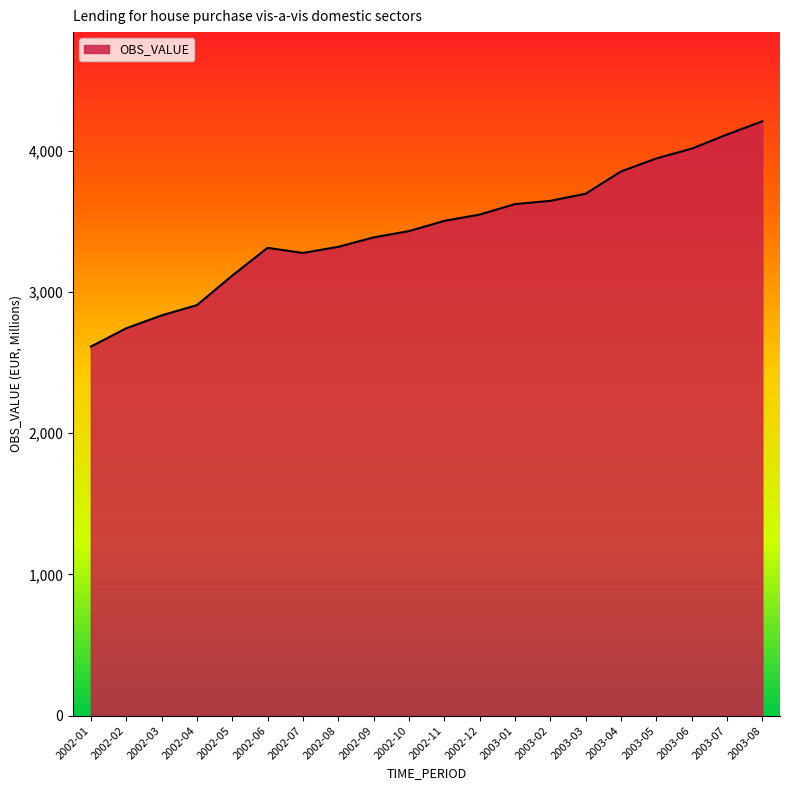

The value at 2003-08 is 4208.8. True or false?

True